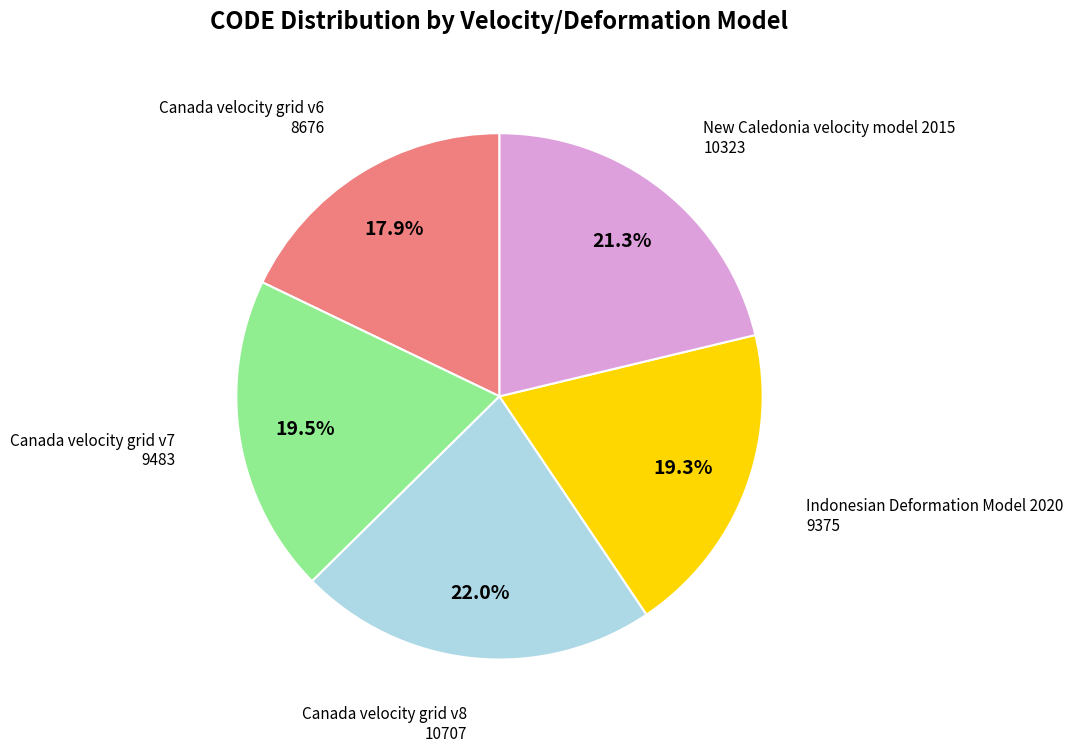

Count the number of slices in the pie.

5